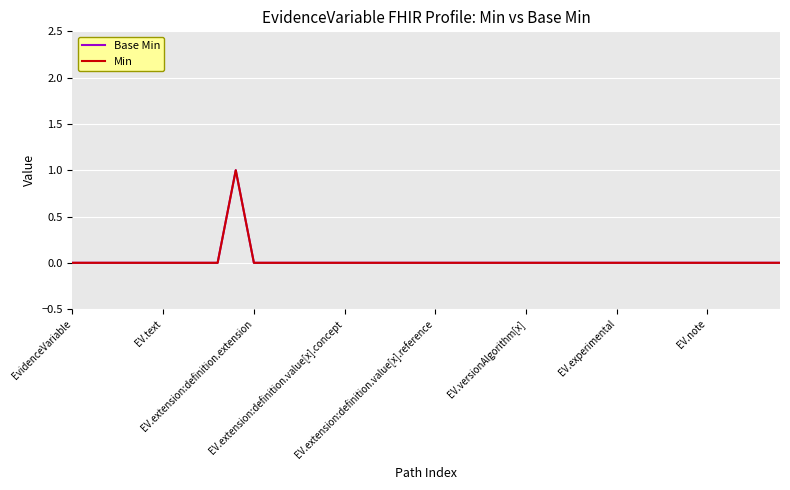

Which series has the largest range (max minus min)?

Base Min